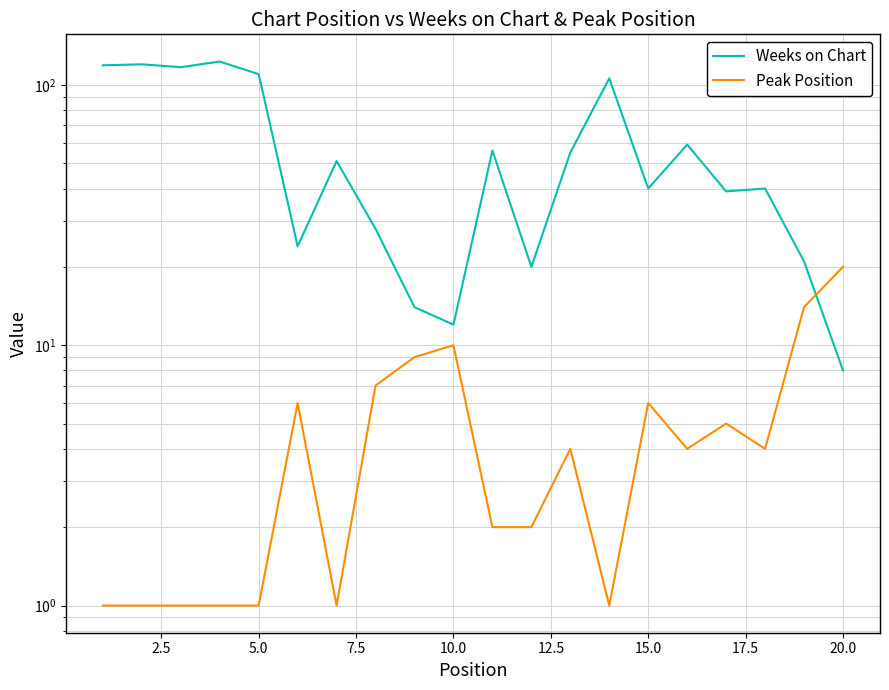

What is the difference between the second highest and minimum values in the Weeks on Chart series?

112